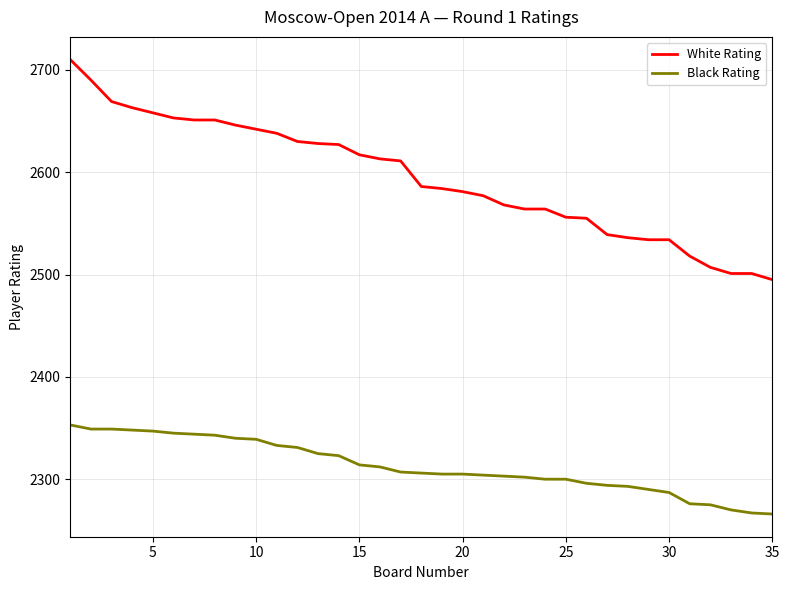

Which series has the widest spread of values?

White Rating